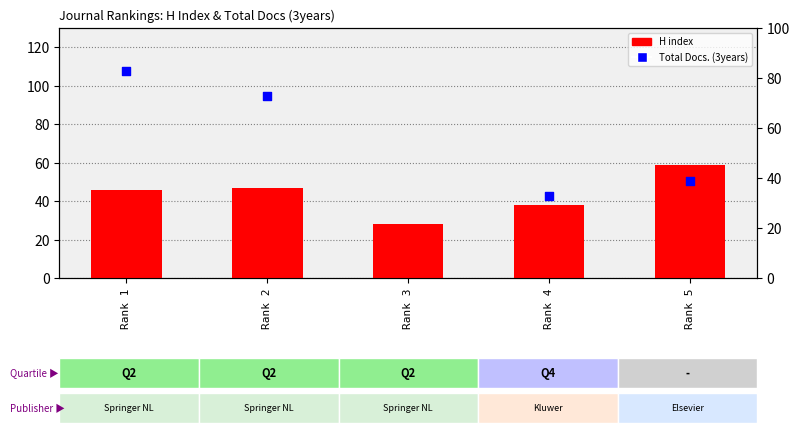

Which series has the widest spread of Y values?

Total Docs. (3years)